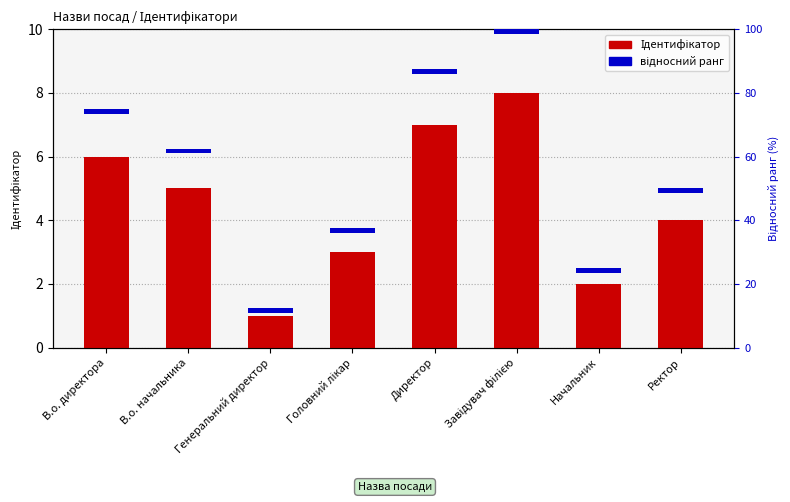

Where does the Ідентифікатор series first go above 5?

В.о. директора